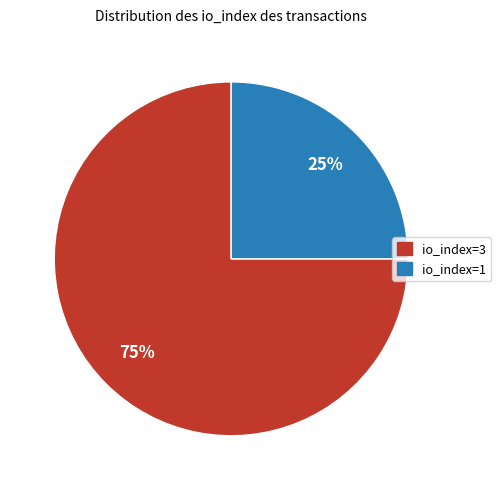

To the nearest percent, what is the difference between the largest and smallest slice percentages?

50%